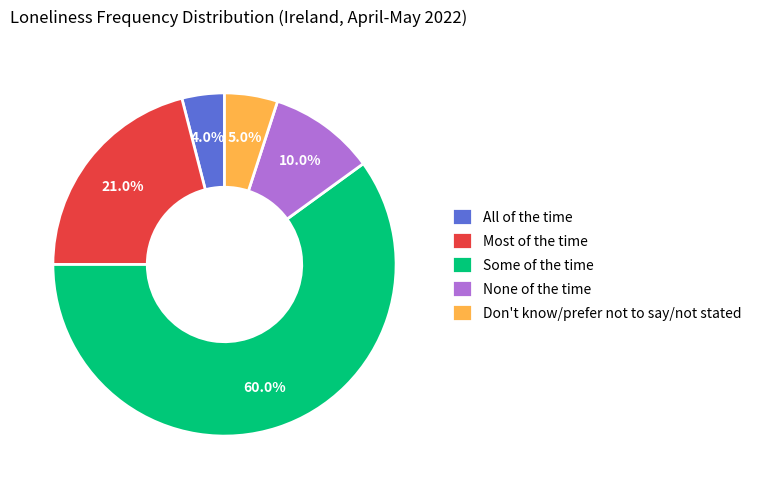

Which has a higher value, Some of the time or Don't know/prefer not to say/not stated?

Some of the time